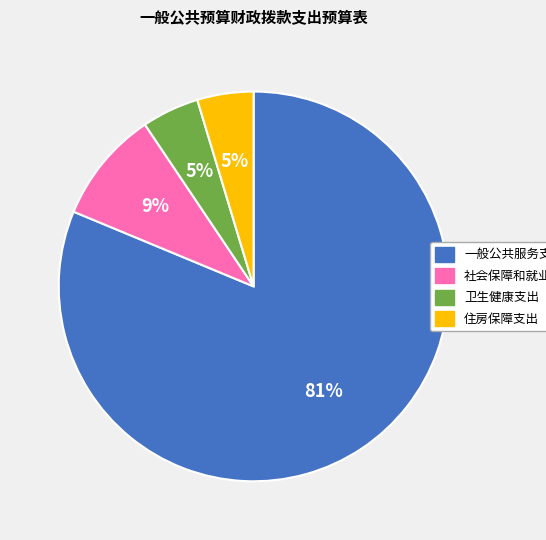

Is there a majority slice in this chart?

Yes